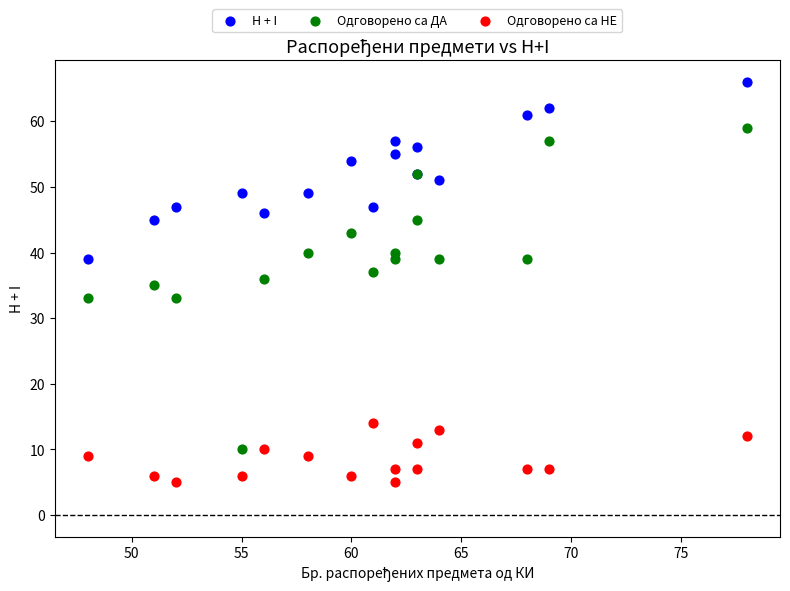

What are all the series names shown in the legend?

H + I, Одговорено са ДА, Одговорено са НЕ